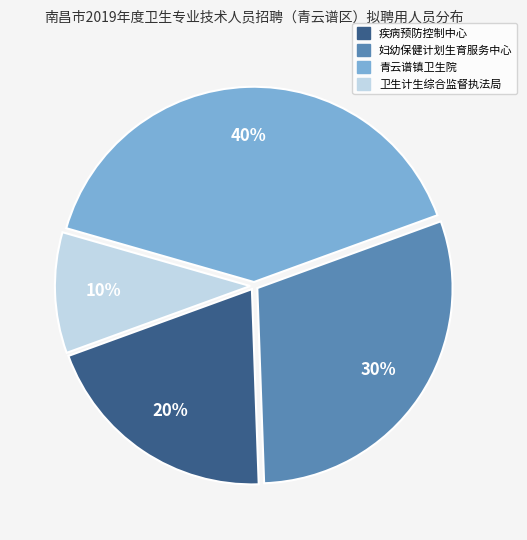

Between 卫生计生综合监督执法局 and 妇幼保健计划生育服务中心, which is larger?

妇幼保健计划生育服务中心